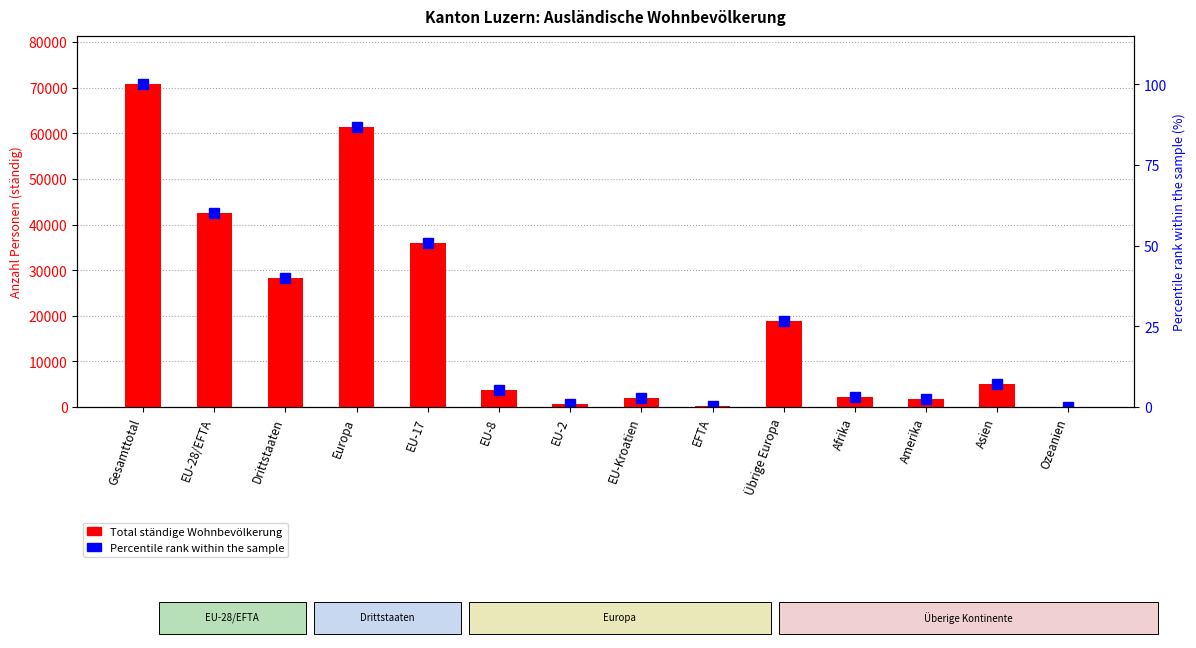

What is the approximate value of Percentile rank at EU-Kroatien?

2.9